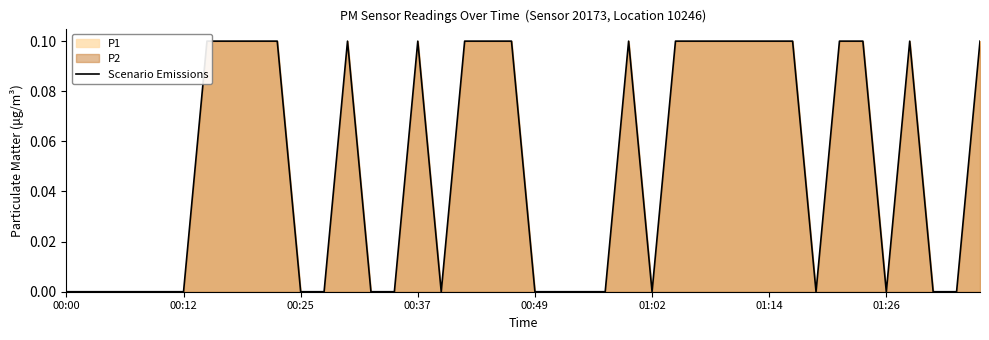

Where is the data nearest to the value 0?

00:00